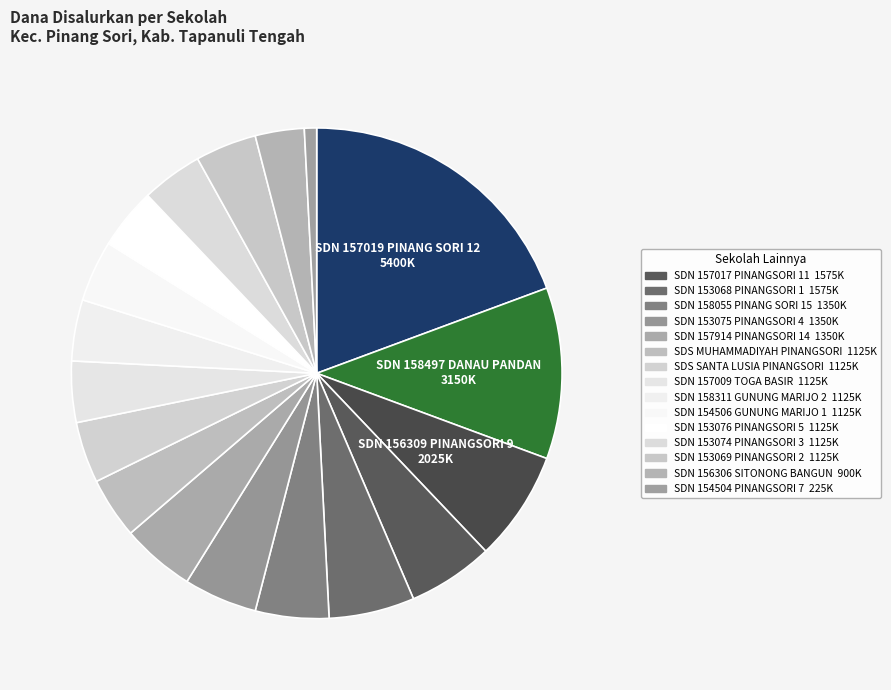

How many segments does this pie chart have?

18